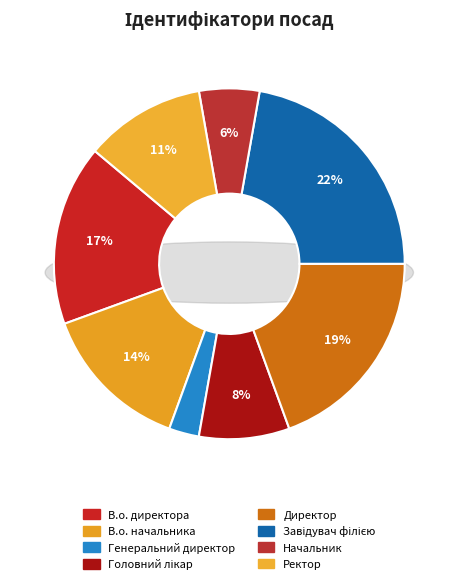

What percentage is NOT represented by Начальник?

94.4%